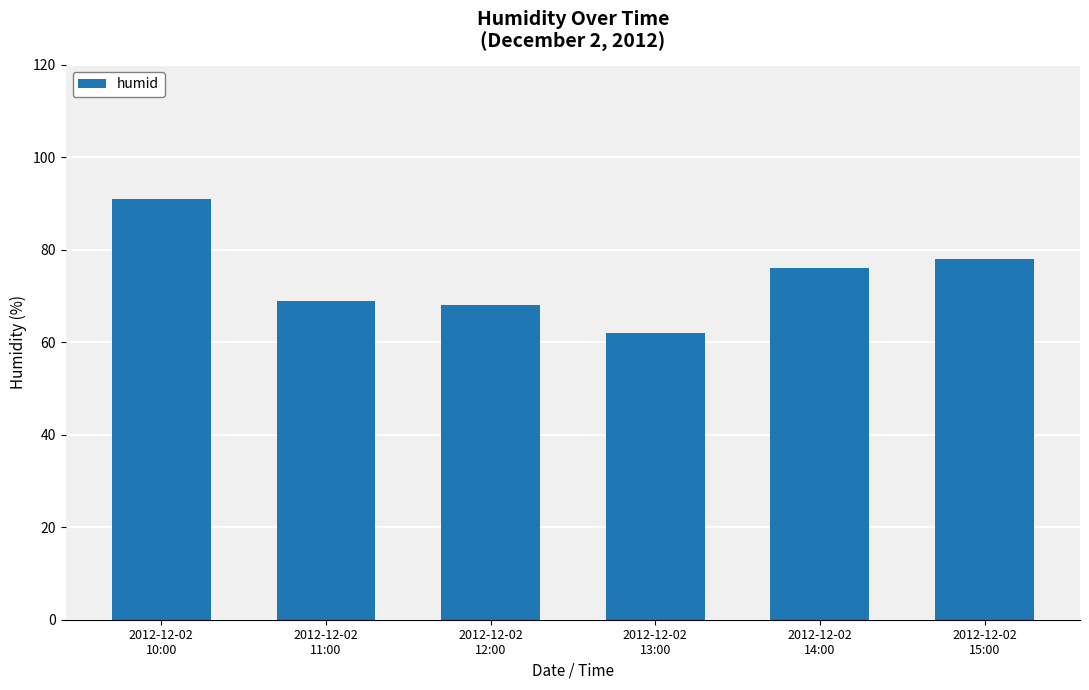

The value at 2012-12-02
13:00 is 62. True or false?

True